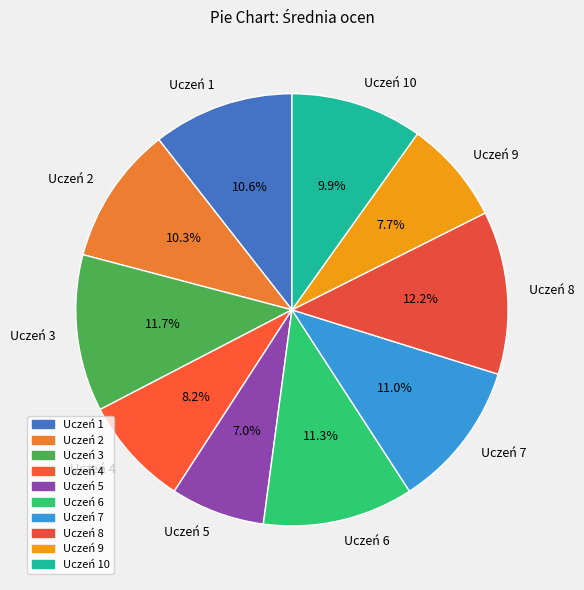

The Uczeń 8 slice represents 12% of the pie. True or false?

True